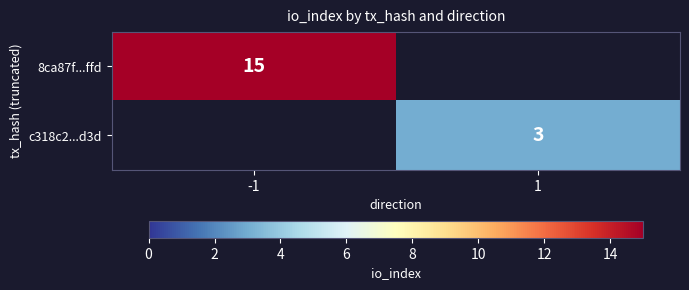

True or false: 8ca87f...ffd has a value of 15 at -1.

True